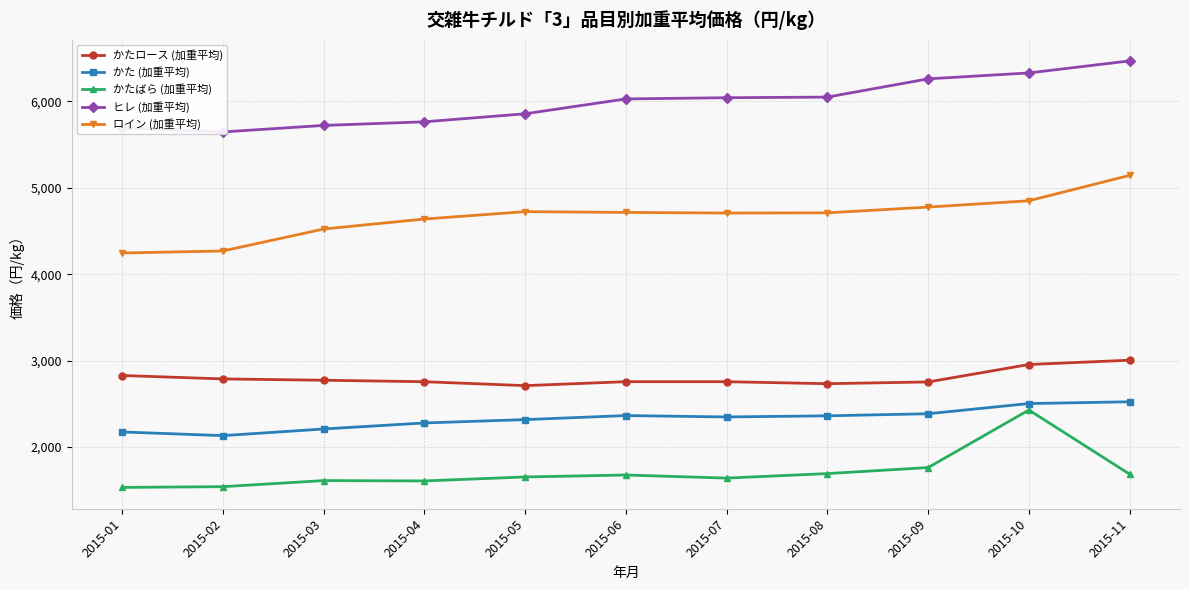

What are all the series names shown in the legend?

かたロース (加重平均), かた (加重平均), かたばら (加重平均), ヒレ (加重平均), ロイン (加重平均)